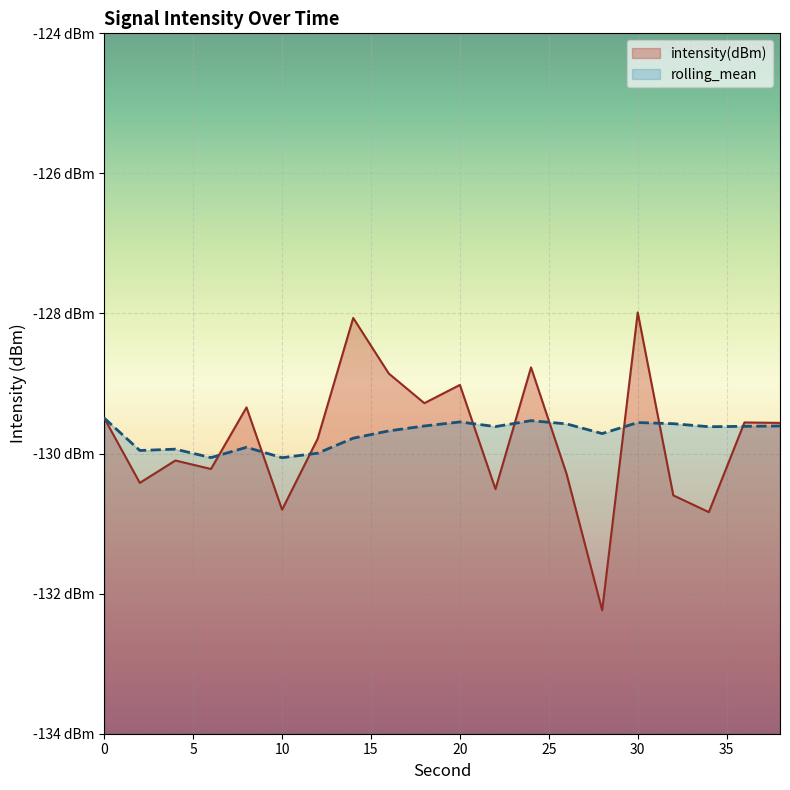

Does the chart display data point markers on the line(s)?

No